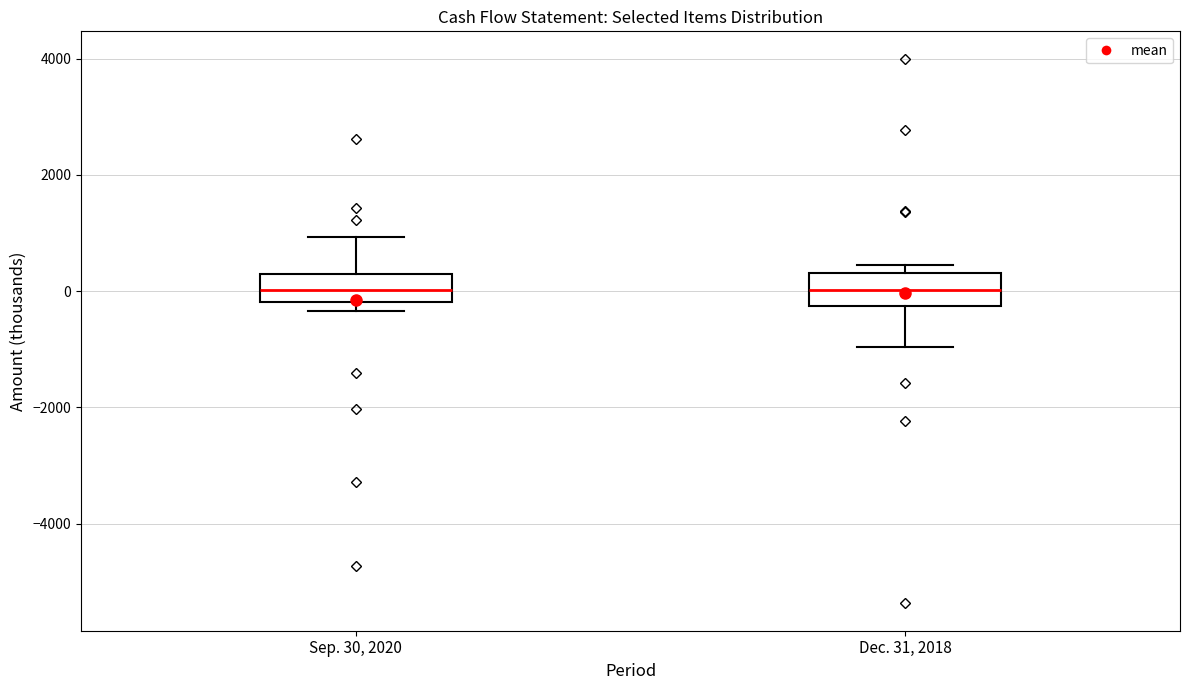

Reading left to right, transcribe this box plot: for each box, give where its median line is, the range the box spans, and where its two whiskers end, as read against the y-axis. The values are not printed on the chart, so give them approximately, as read against the axis.

Sep. 30, 2020: median 0, box -200 to 200, whiskers -400 to 1000
Dec. 31, 2018: median 0, box -200 to 400, whiskers -1000 to 400 (just above the box's upper edge)